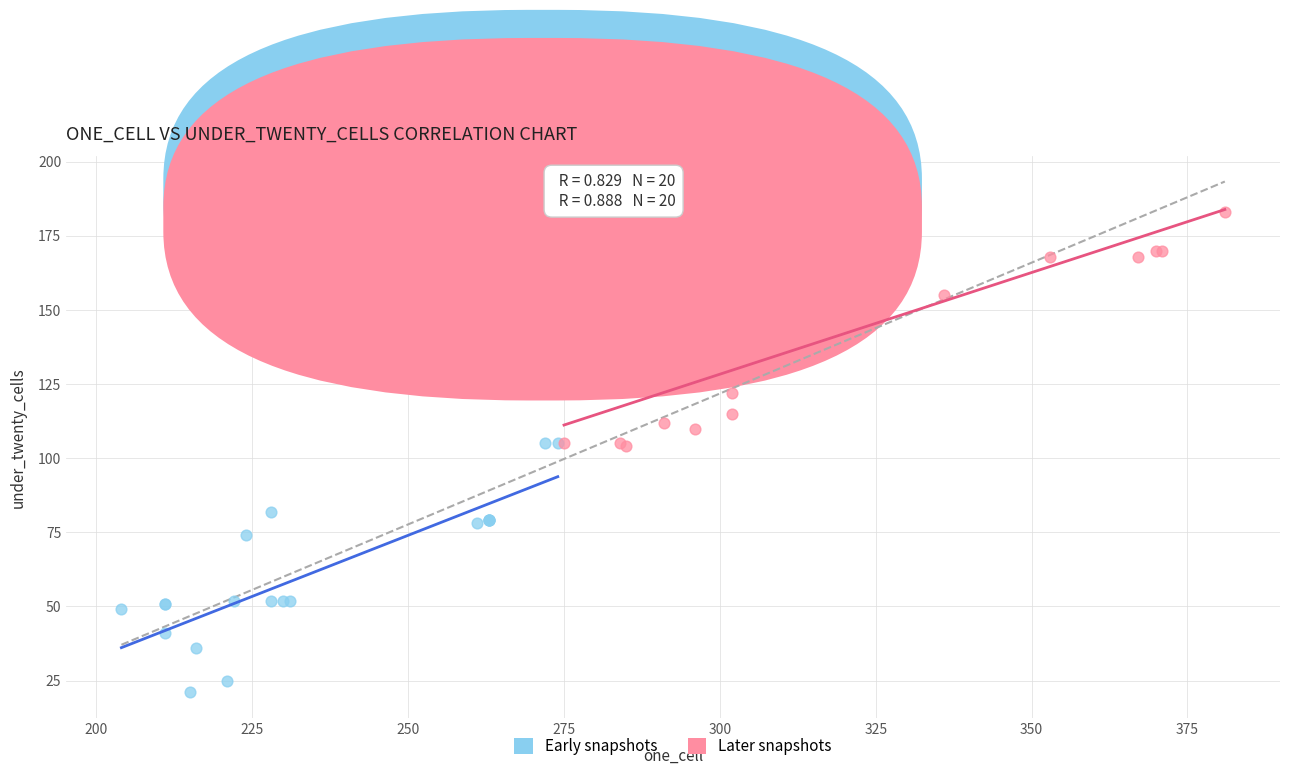

Which series reaches the maximum Y coordinate?

Later snapshots